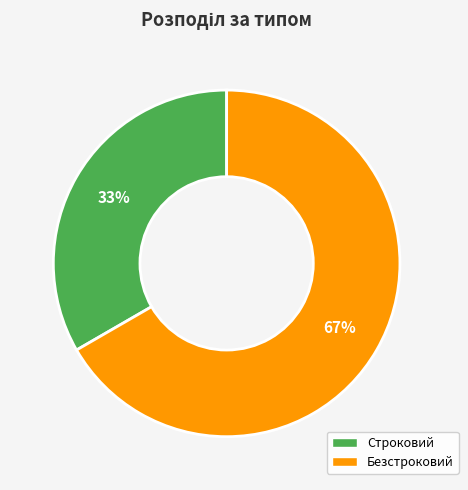

Count the number of slices in the pie.

2